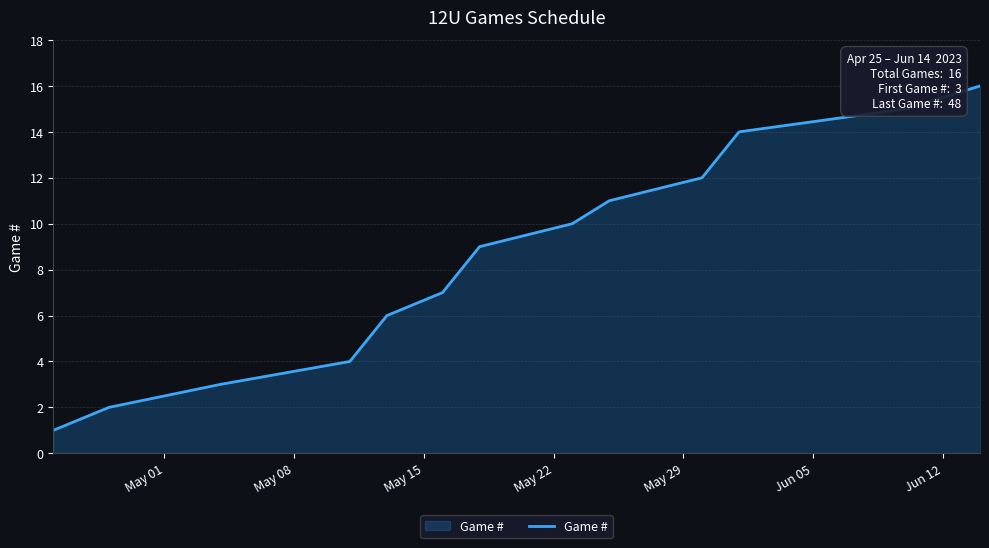

What is the difference between the maximum and minimum values?

15